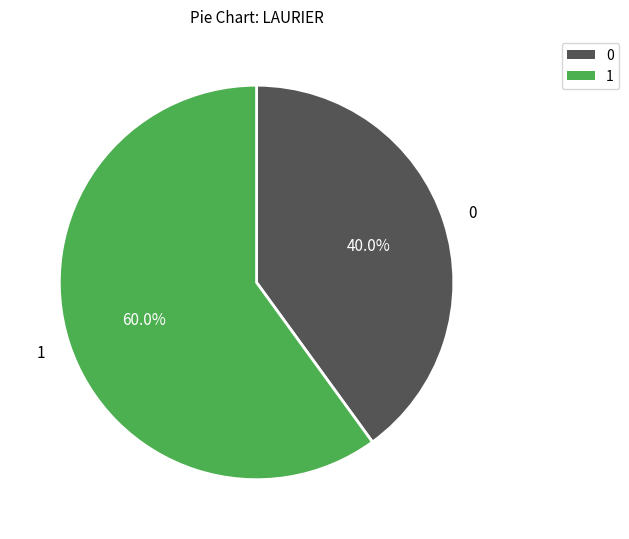

Is there a majority slice in this chart?

Yes